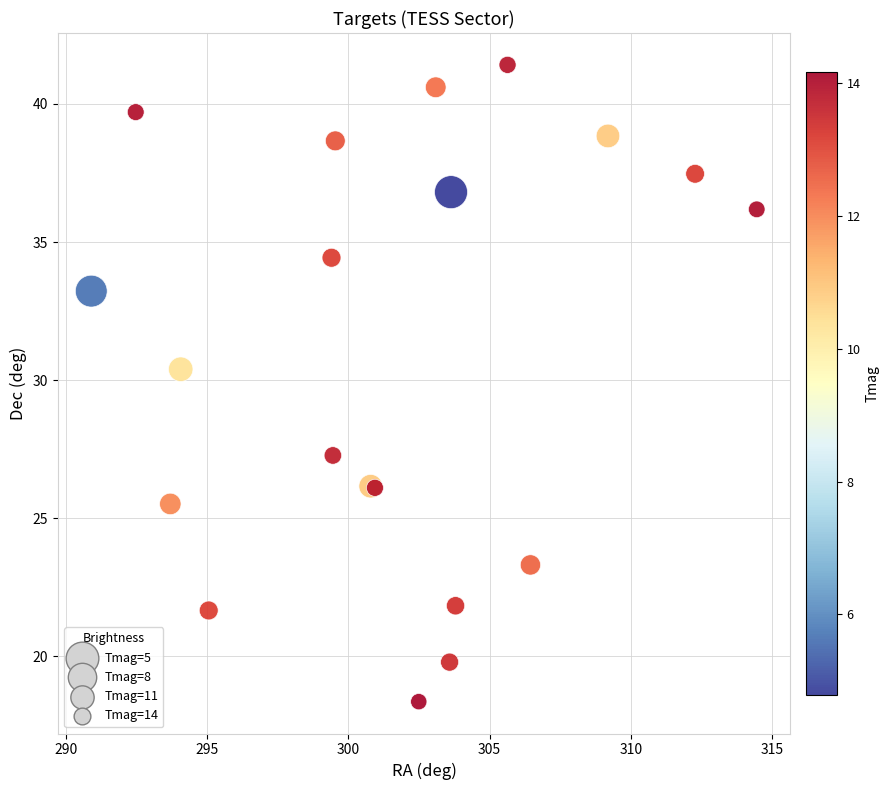

What Y value in the scatter plot is closest to 29?

30.4